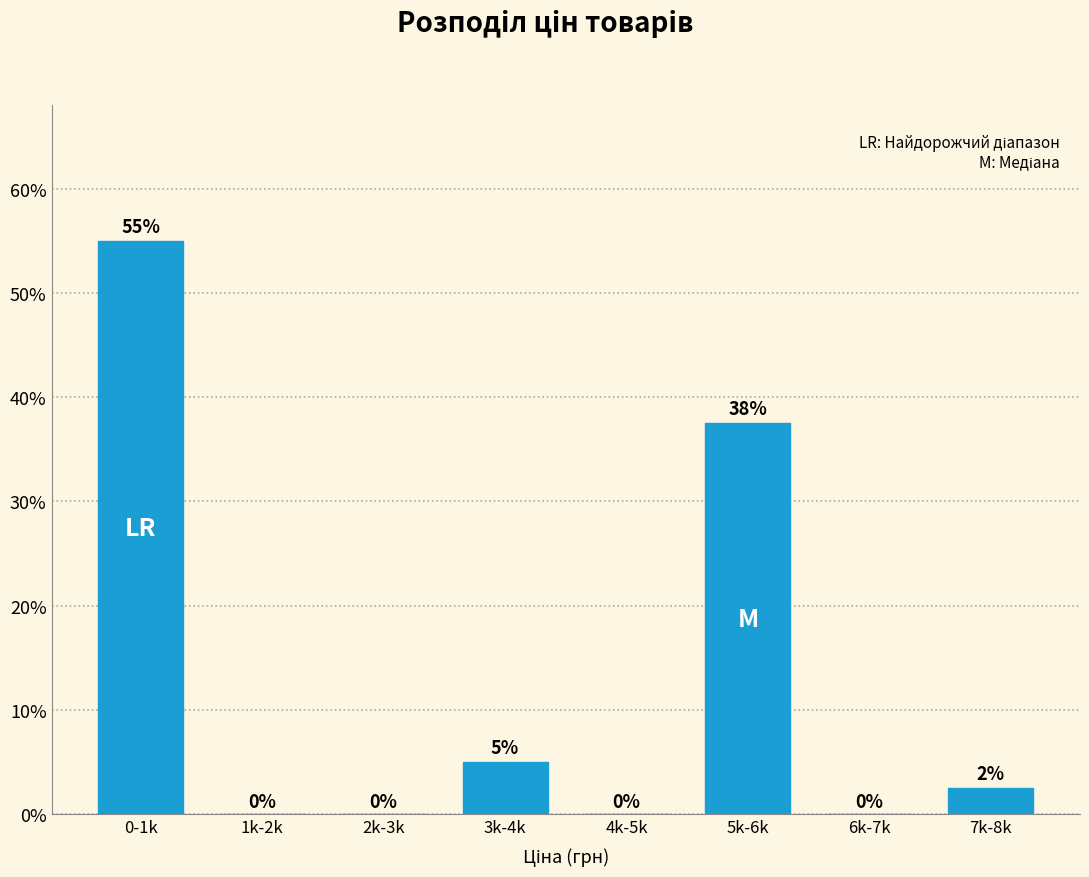

True or false: the data shows 0.0 at 4k-5k.

True